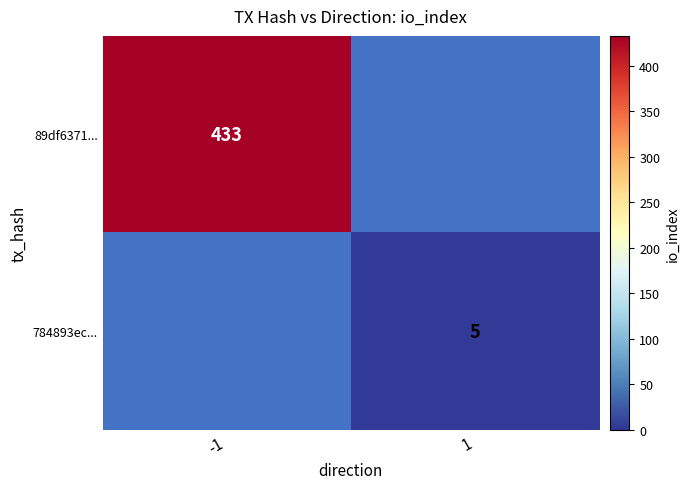

Is it true that 89df6371... equals 752 at -1?

False